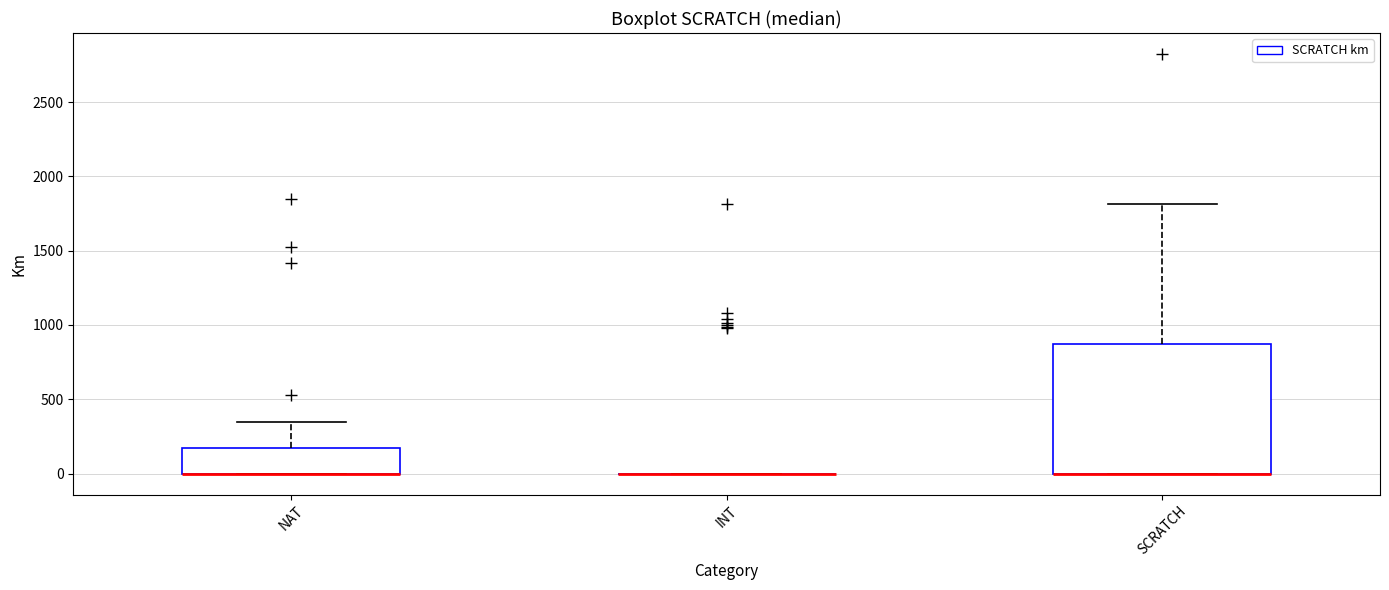

Comparing the boxes themselves (not the whiskers), which one is the tallest?

SCRATCH